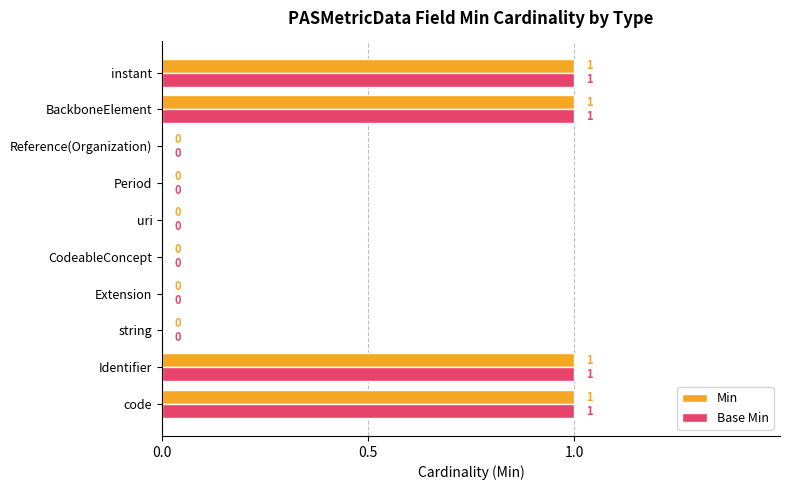

The value of Min at code is 0. True or false?

False